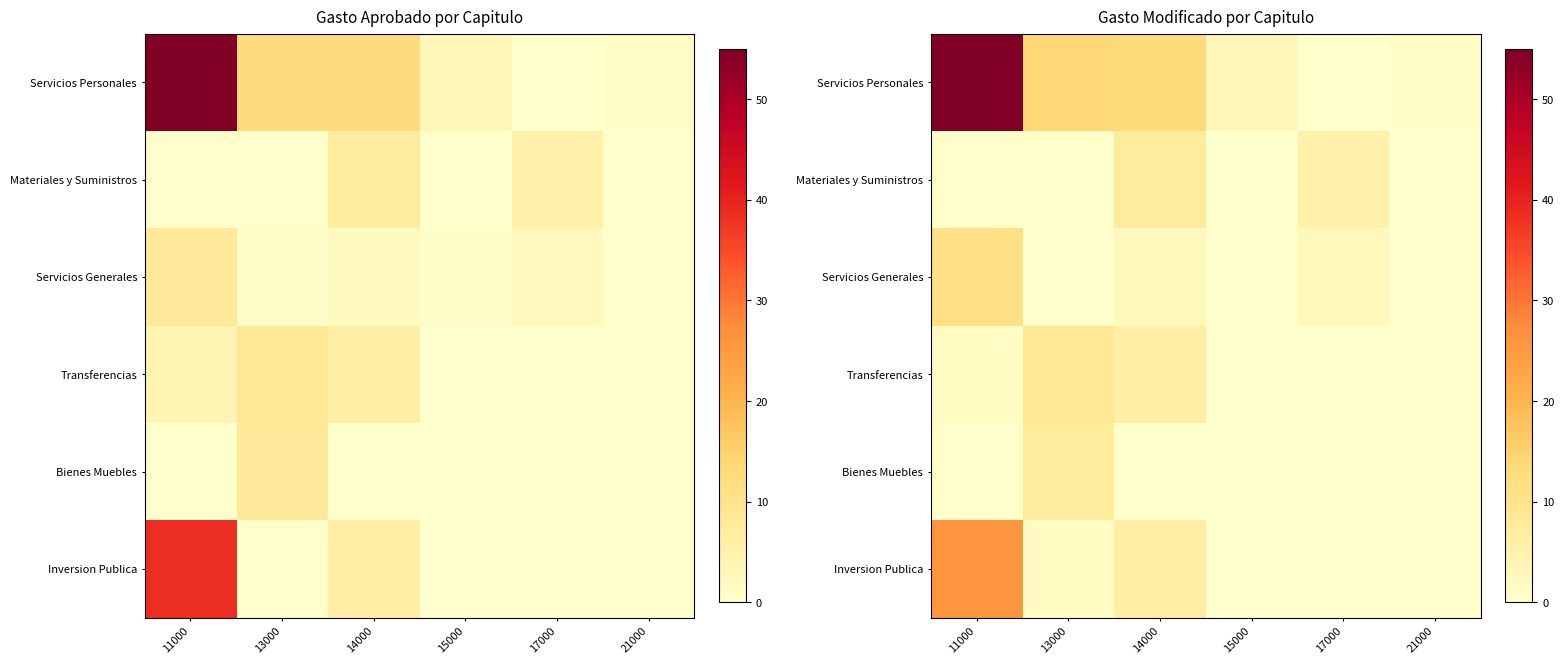

At which label does Inversion Publica first exceed 1?

11000